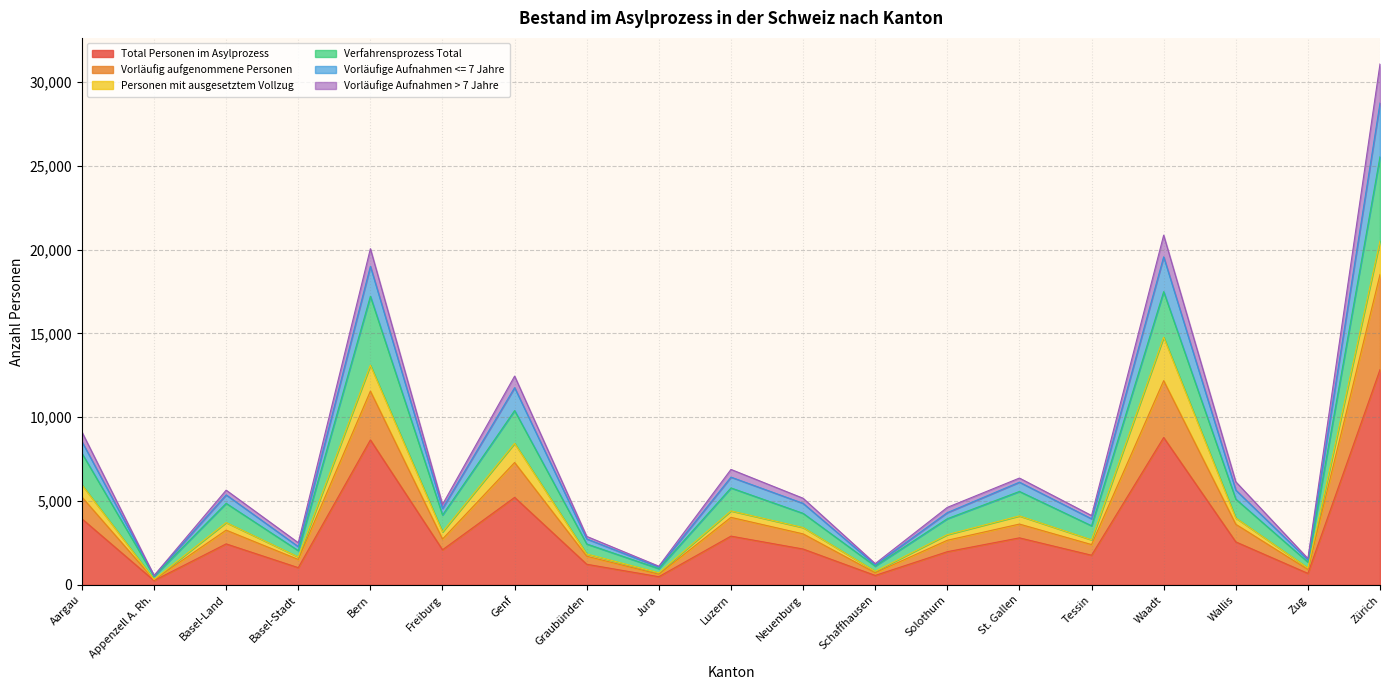

At which category is the sum across all series the highest?

Zürich